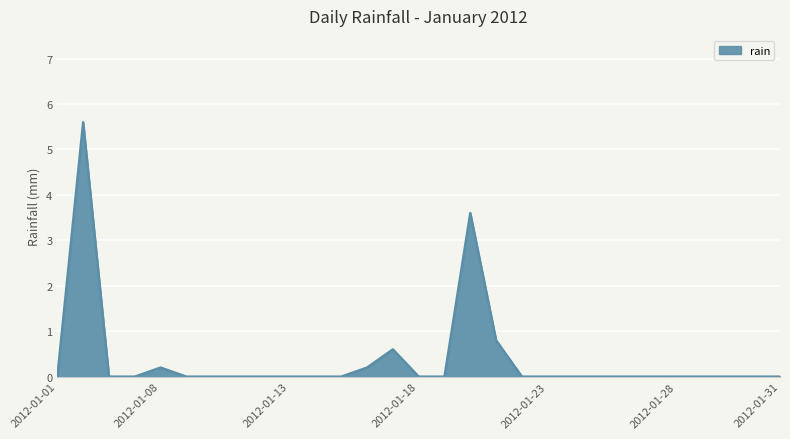

What is the greatest value displayed?

5.6